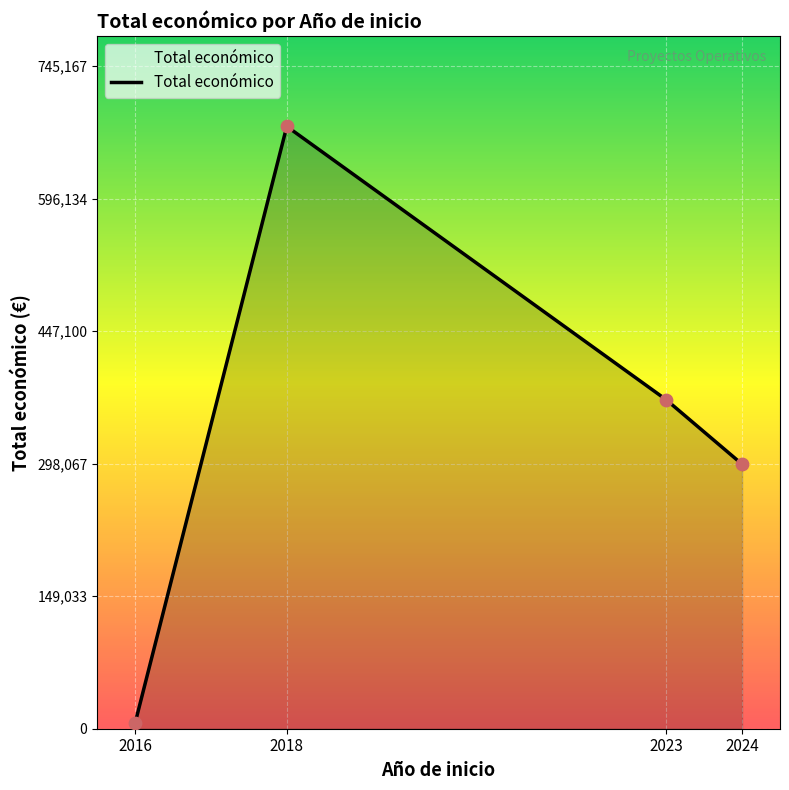

What is the change in value from 2016 to 2024?

+291514